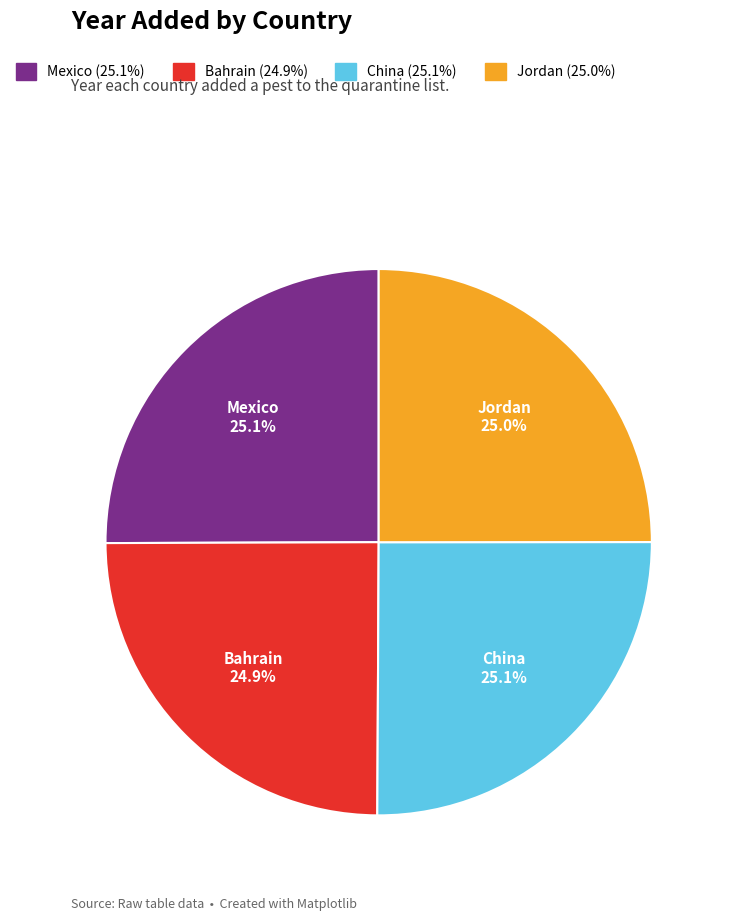

True or false: Mexico accounts for 25% of the total.

True